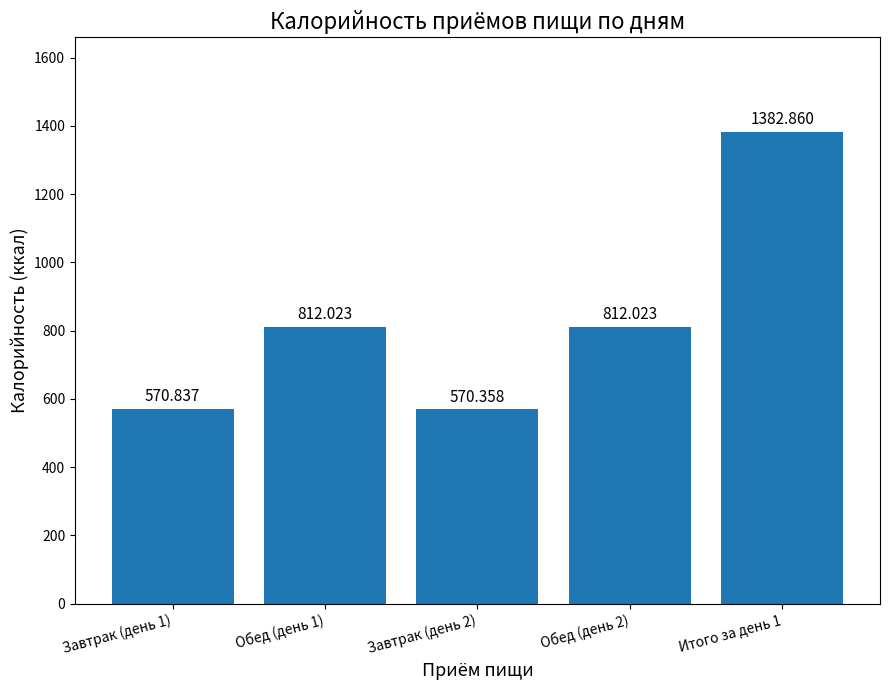

What is the difference between the values at Обед (день 2) and Завтрак (день 2)?

241.7